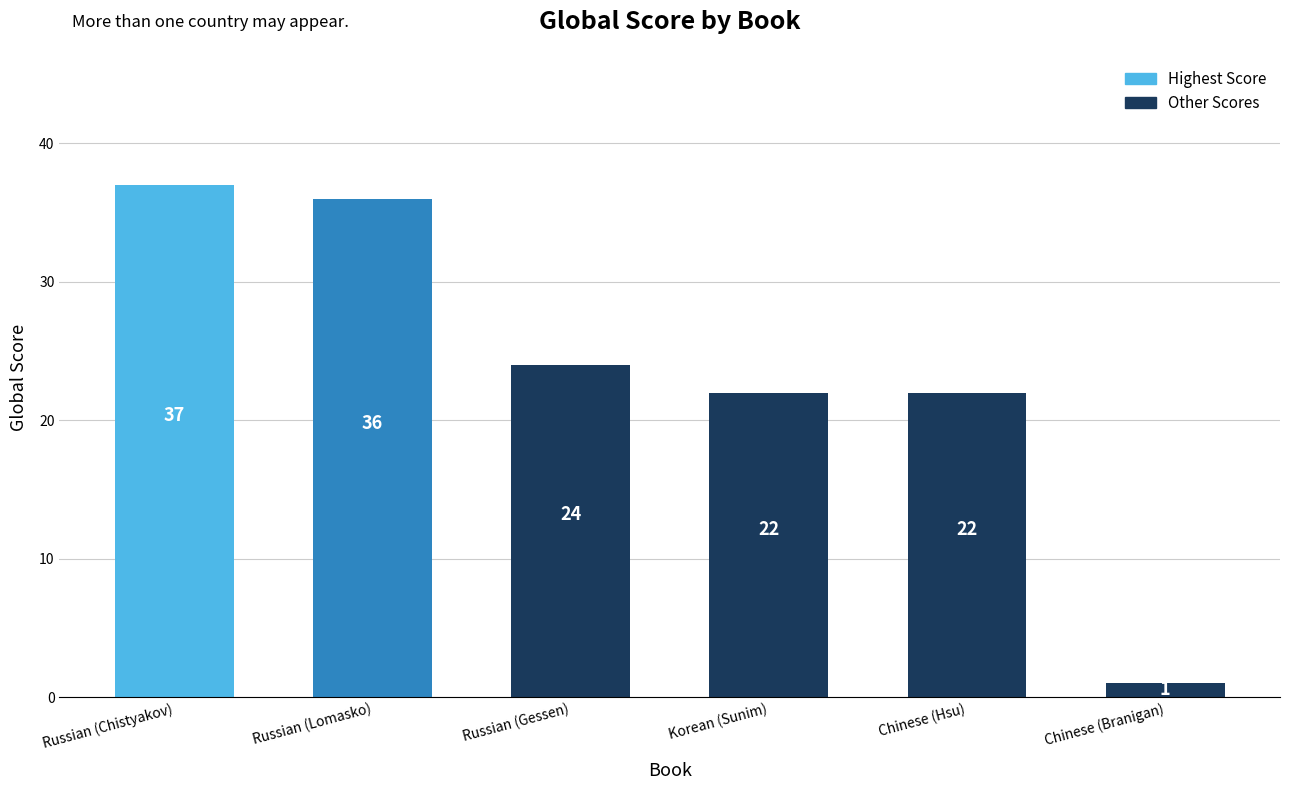

How many values are below 24?

3